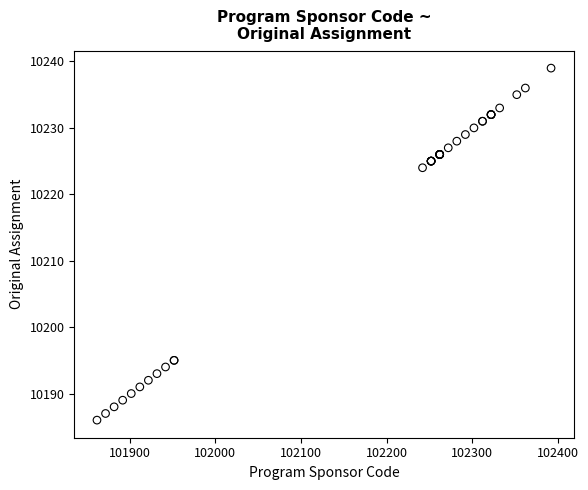

What Y value in the scatter plot is closest to 10212?

10224